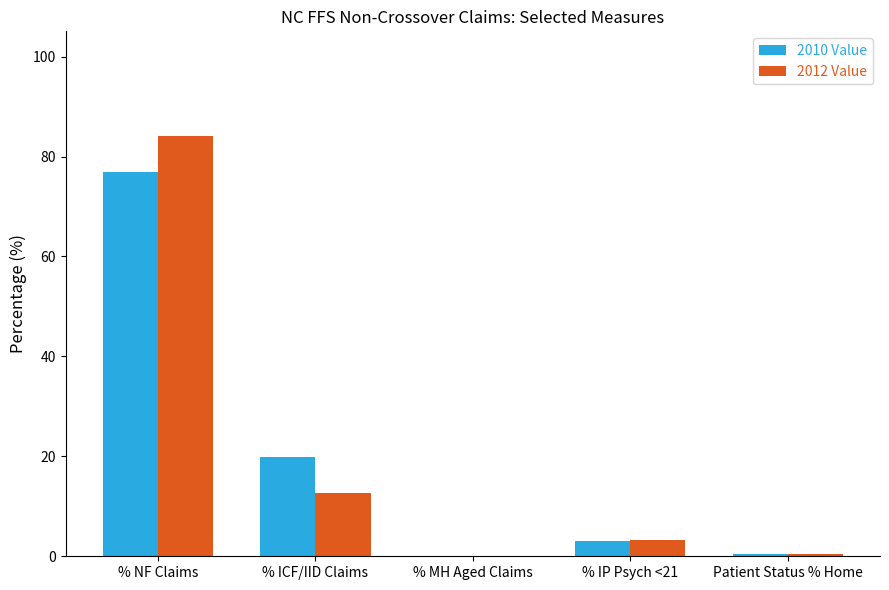

At which label does 2012 Value reach its peak?

% NF Claims